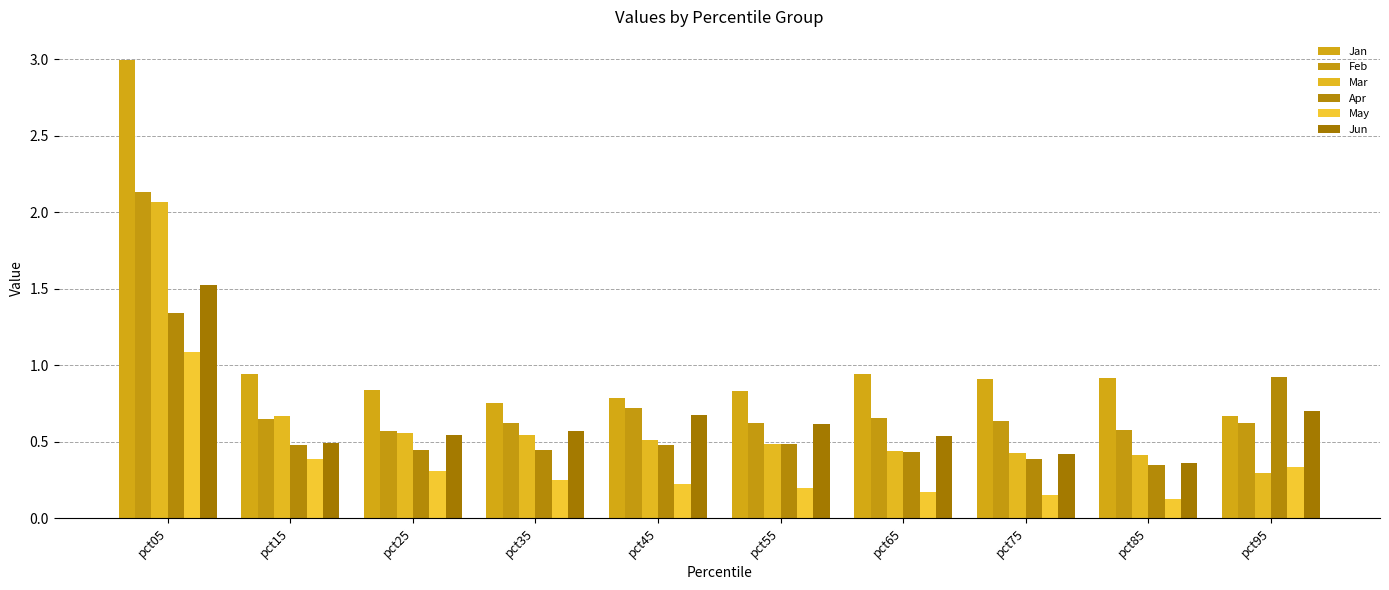

What is the maximum value shown in the chart?

3.0